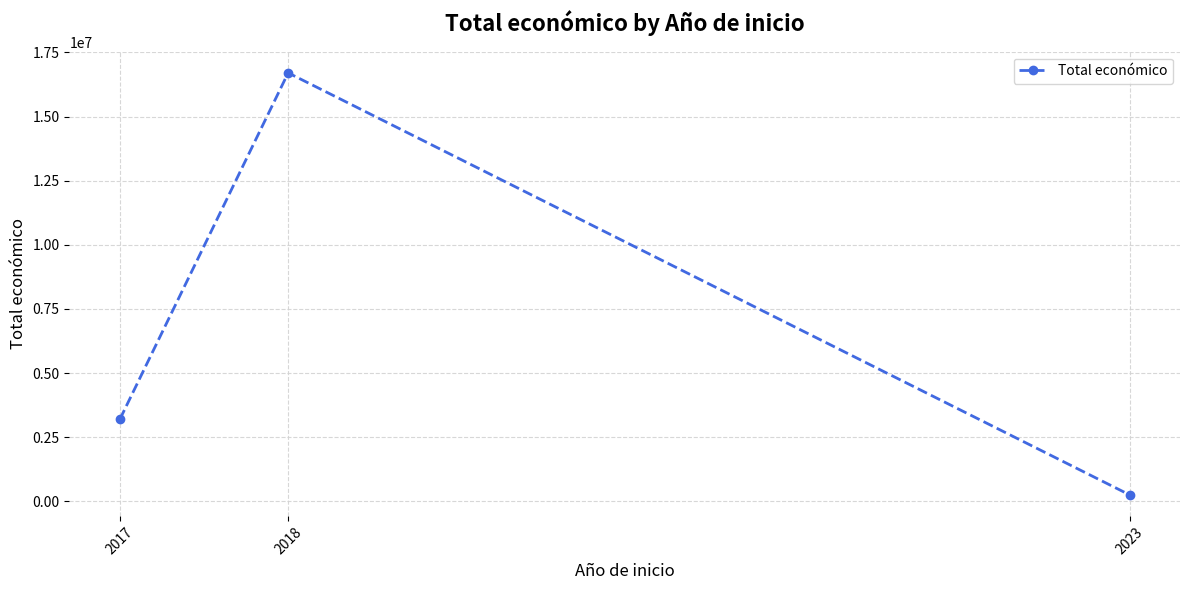

Reading right to left, extract all data points from this chart.

254993	16705626	3199096